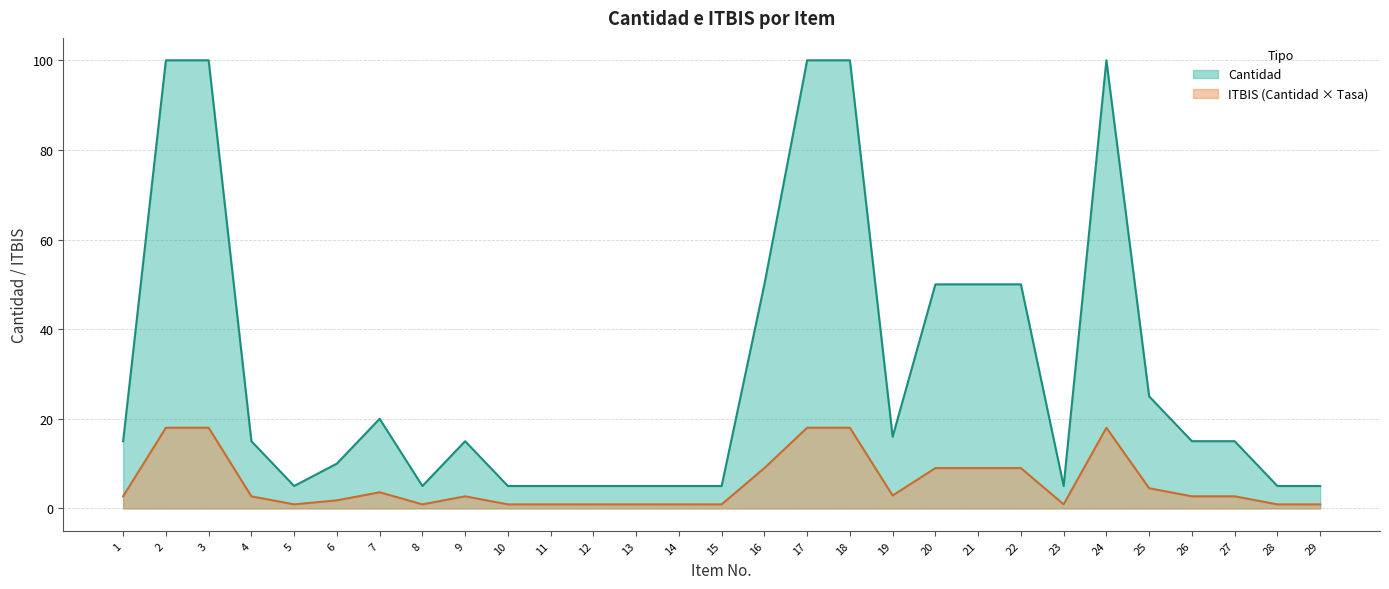

Count the number of categories in the chart.

29